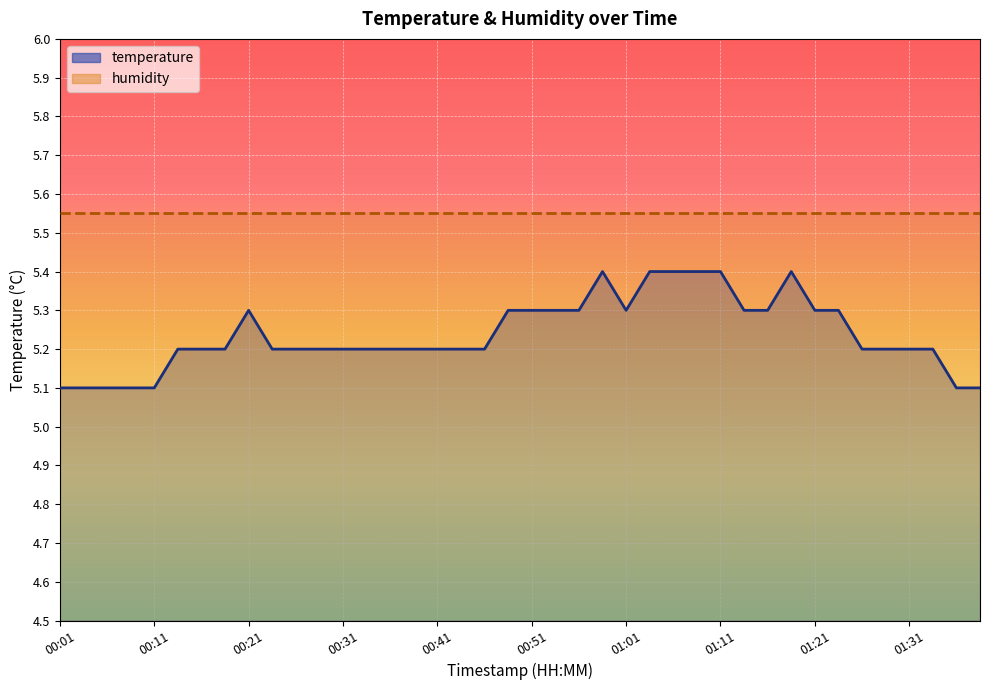

Where is the data nearest to the value 5?

00:01